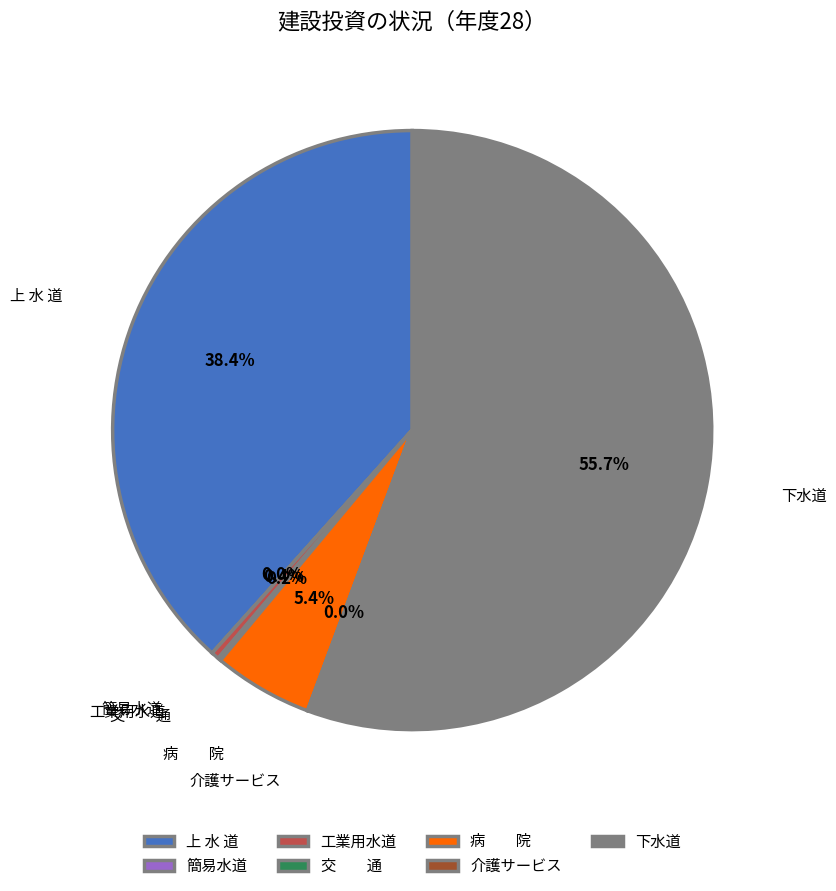

What is the majority slice?

下水道